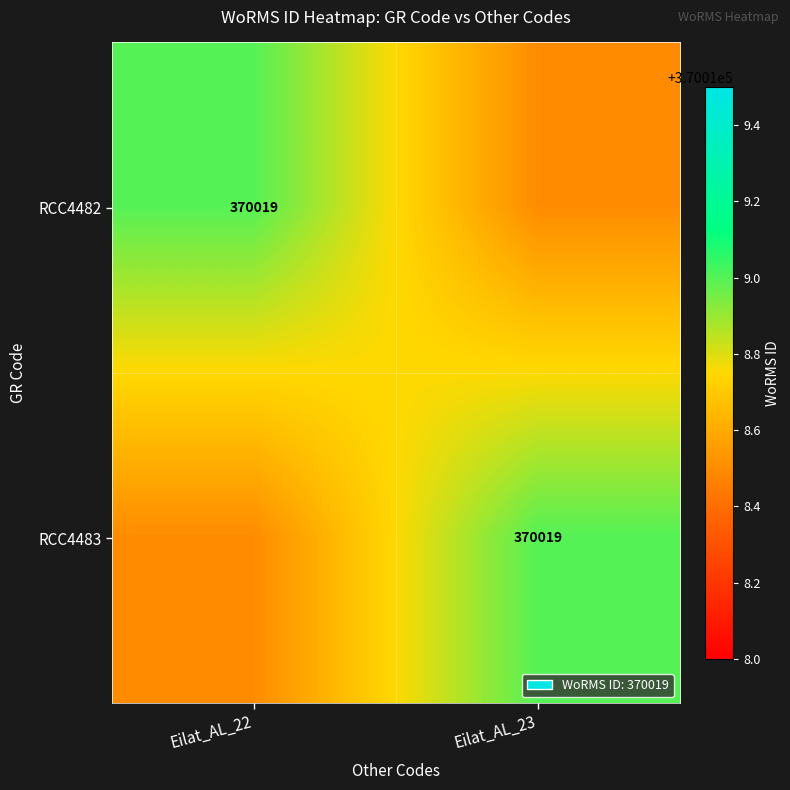

True or false: RCC4483 has a value of 112141.7 at Eilat_AL_23.

False